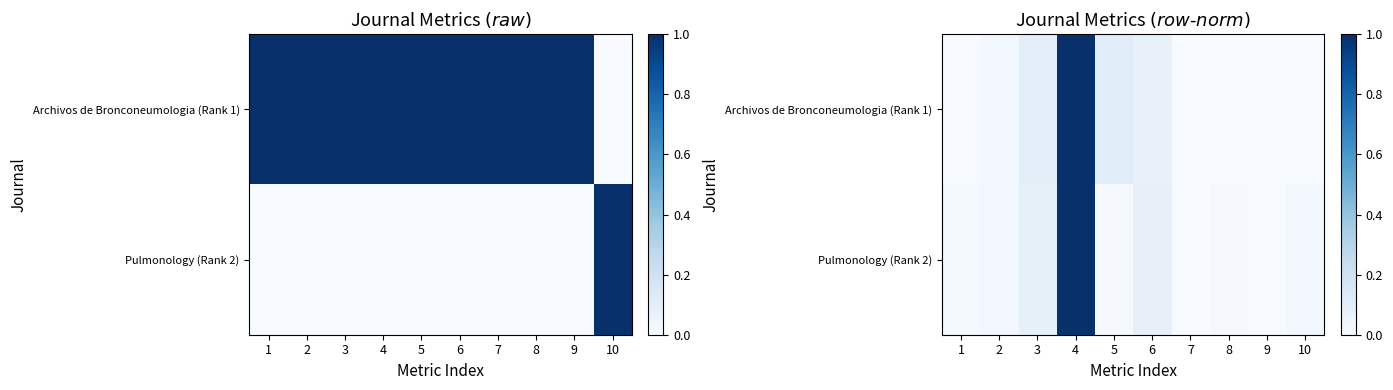

What is the highest value of the Pulmonology (Rank 2) series?

1.0